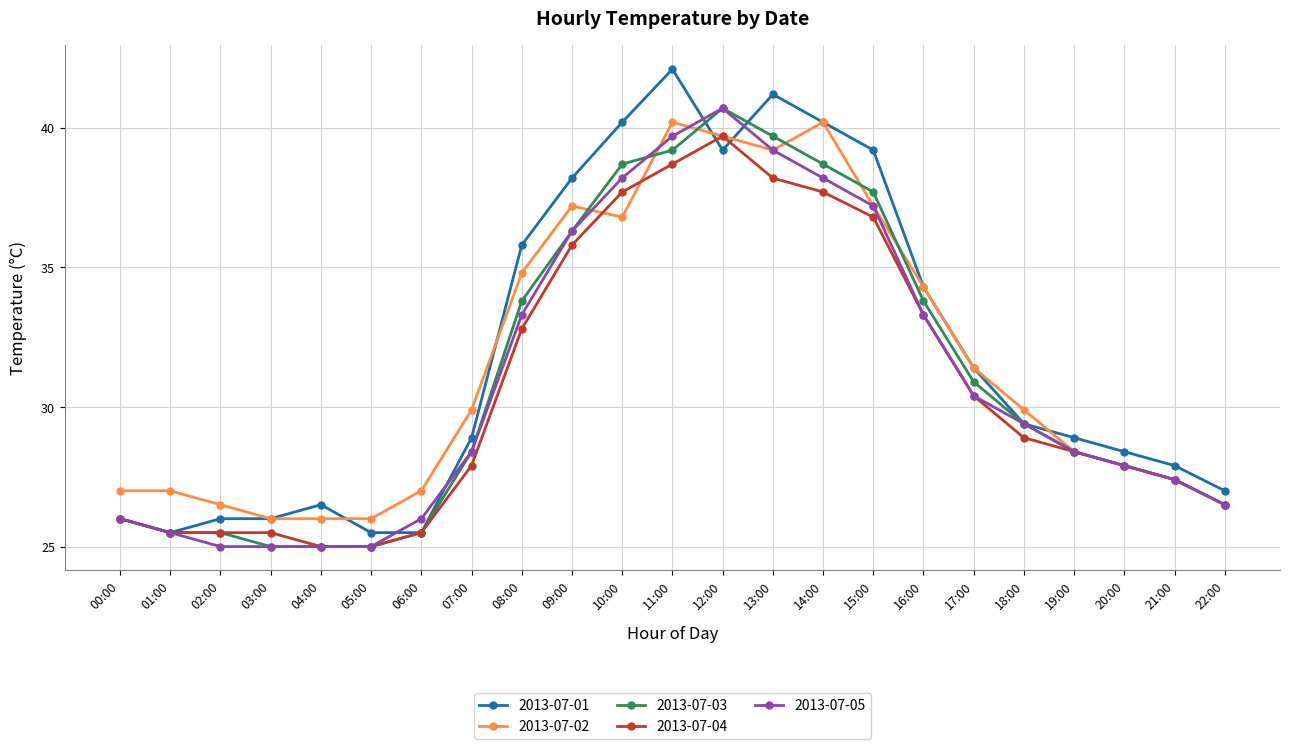

What is the difference between the 2013-07-03 values at 13:00 and 20:00?

11.8